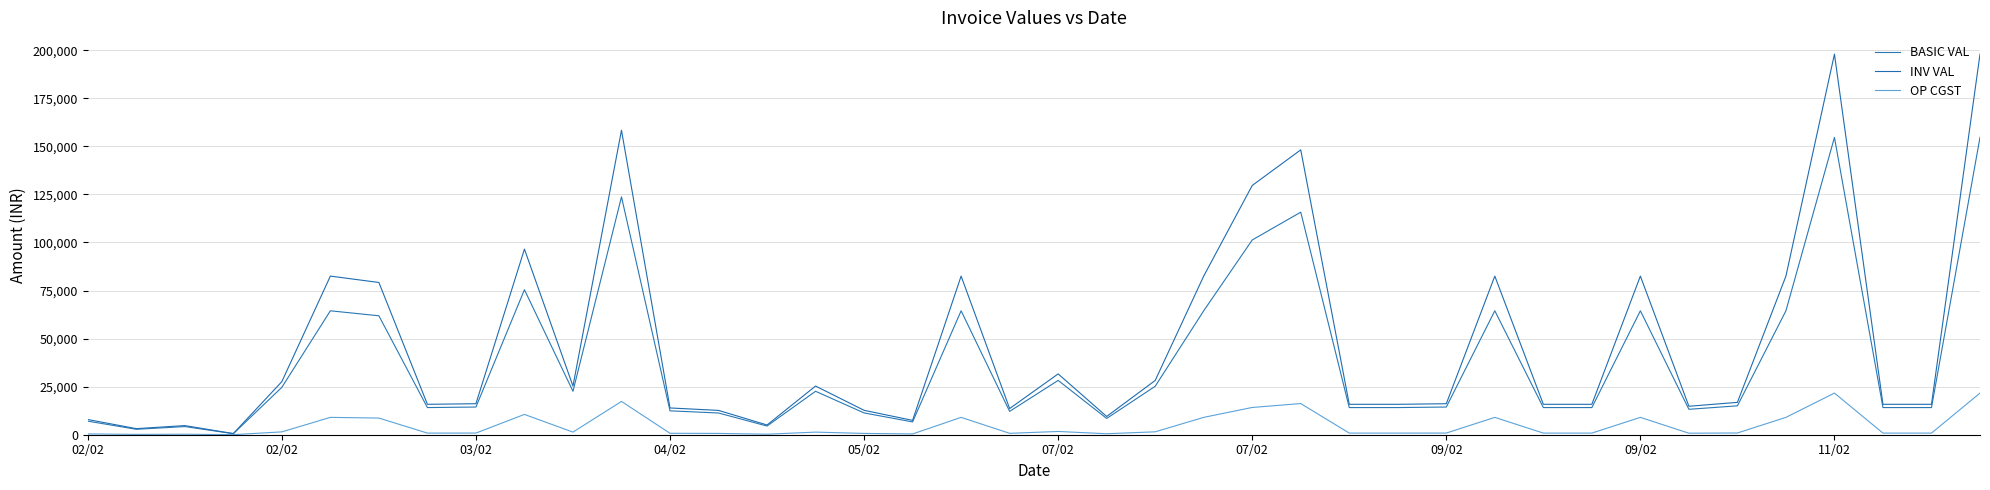

Is this an area chart (filled region under the line)?

No